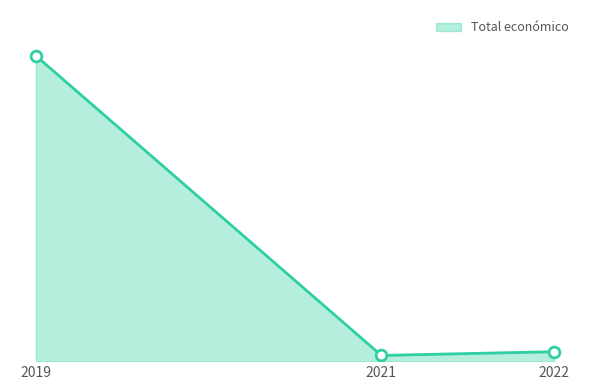

What is the ratio of the value at 2021 to the value at 2022?

0.6